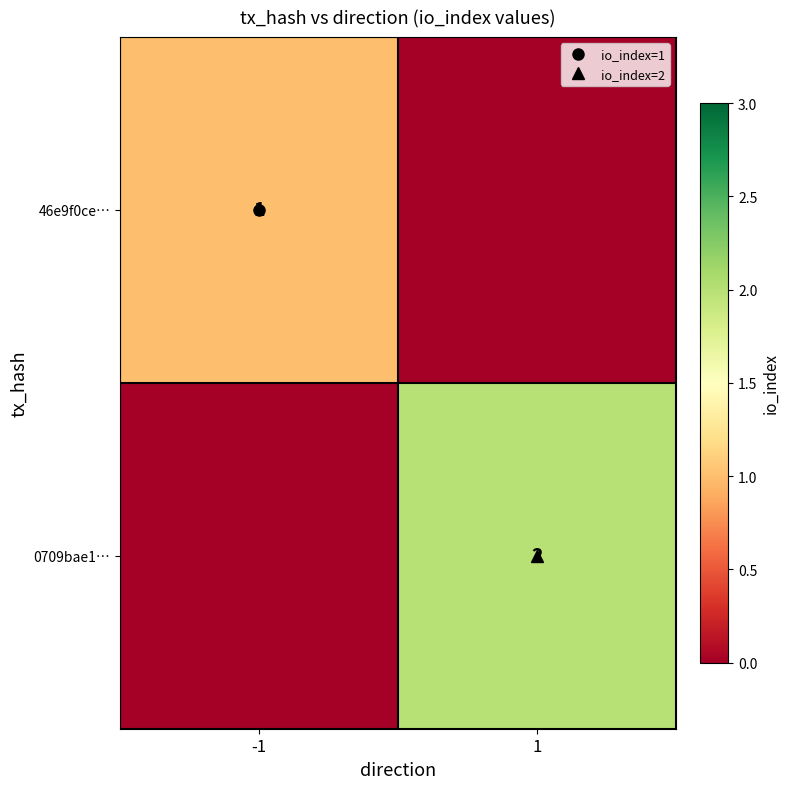

Which has a higher value, -1 or 1?

-1